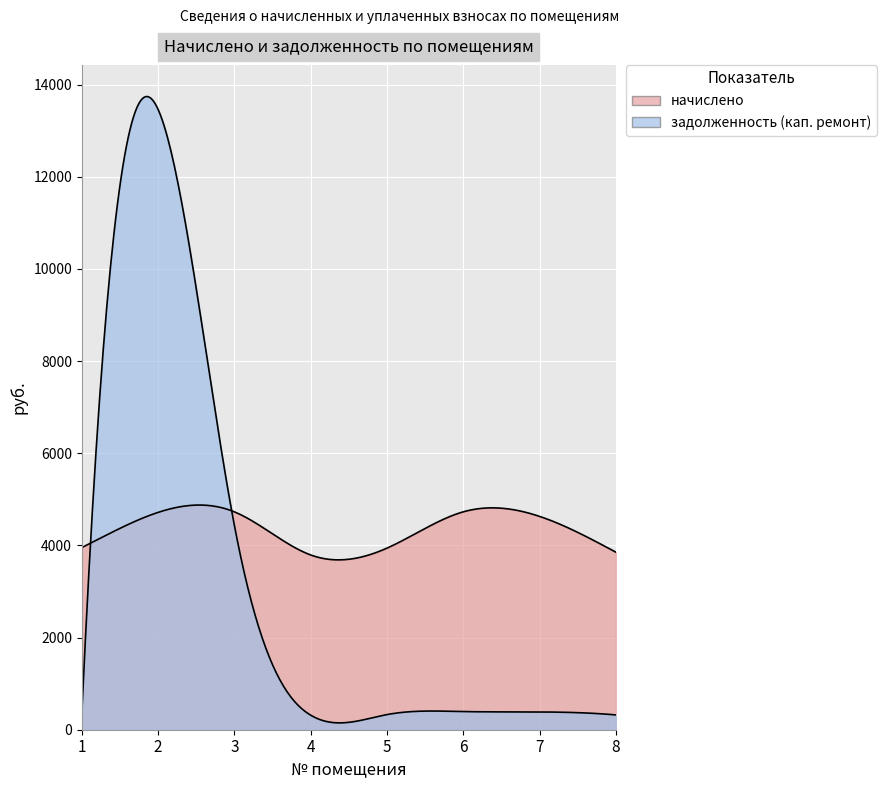

The задолженность (кап. ремонт) series shows 328.3 at 5. True or false?

True